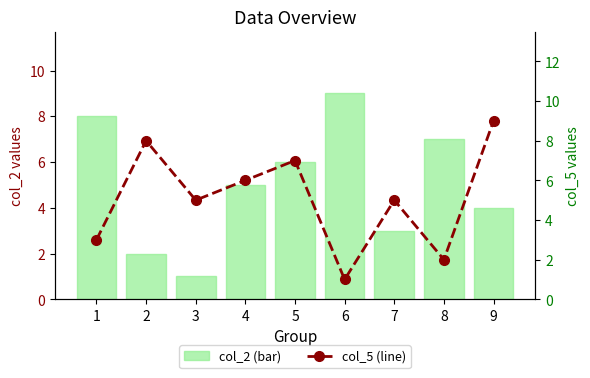

Reading left to right, transcribe all the data shown in this chart.

col_2 (bar): 1=8	2=2	3=1	4=5	5=6	6=9	7=3	8=7	9=4
col_5 (line): 1=3	2=8	3=5	4=6	5=7	6=1	7=5	8=2	9=9